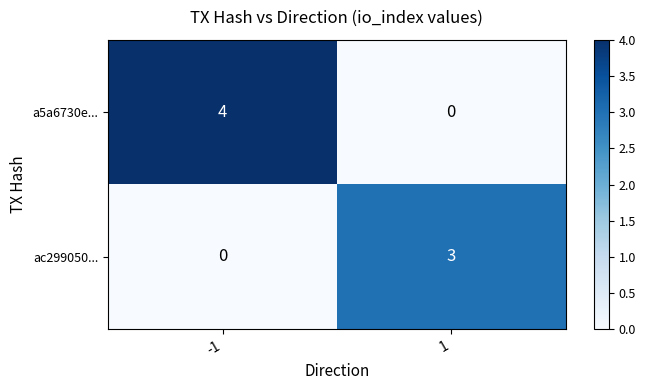

The value of ac299050... at -1 is 0. True or false?

True